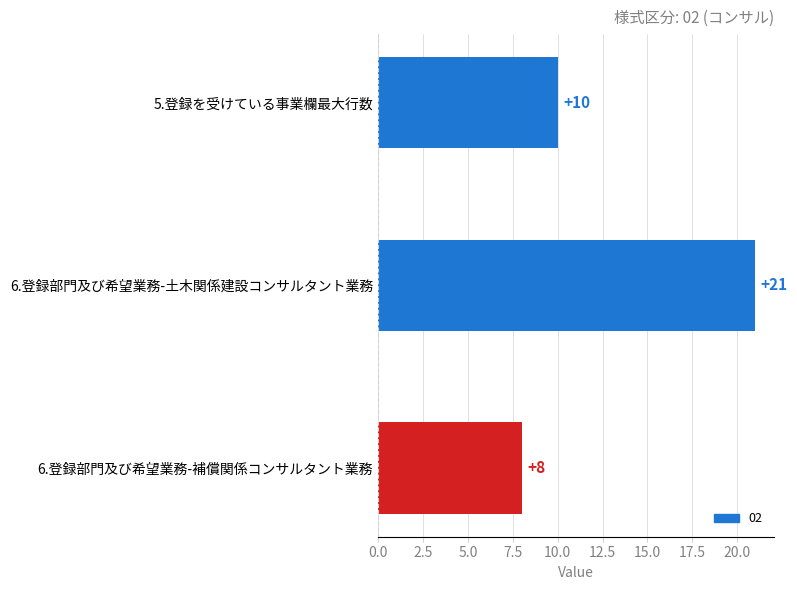

Are the bars grouped side by side (vs. stacked)?

No